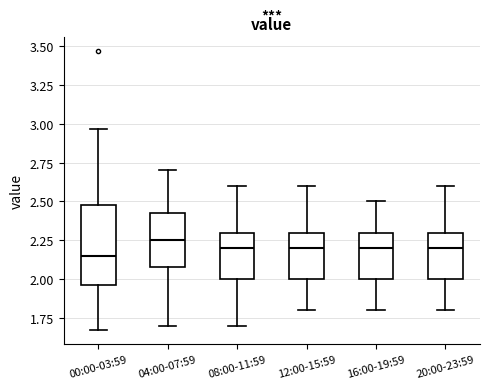

Where does the lower whisker of the box for 20:00-23:59 end on the y-axis? The values are not printed on the chart, so give them approximately, as read against the axis.

1.80